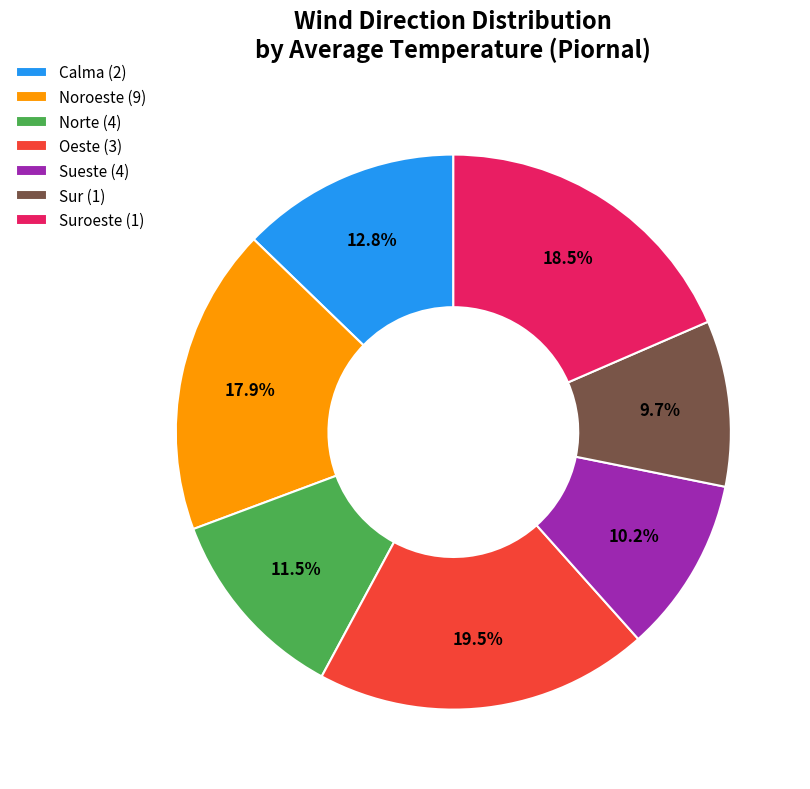

Which slice is the smallest?

Sur (1)